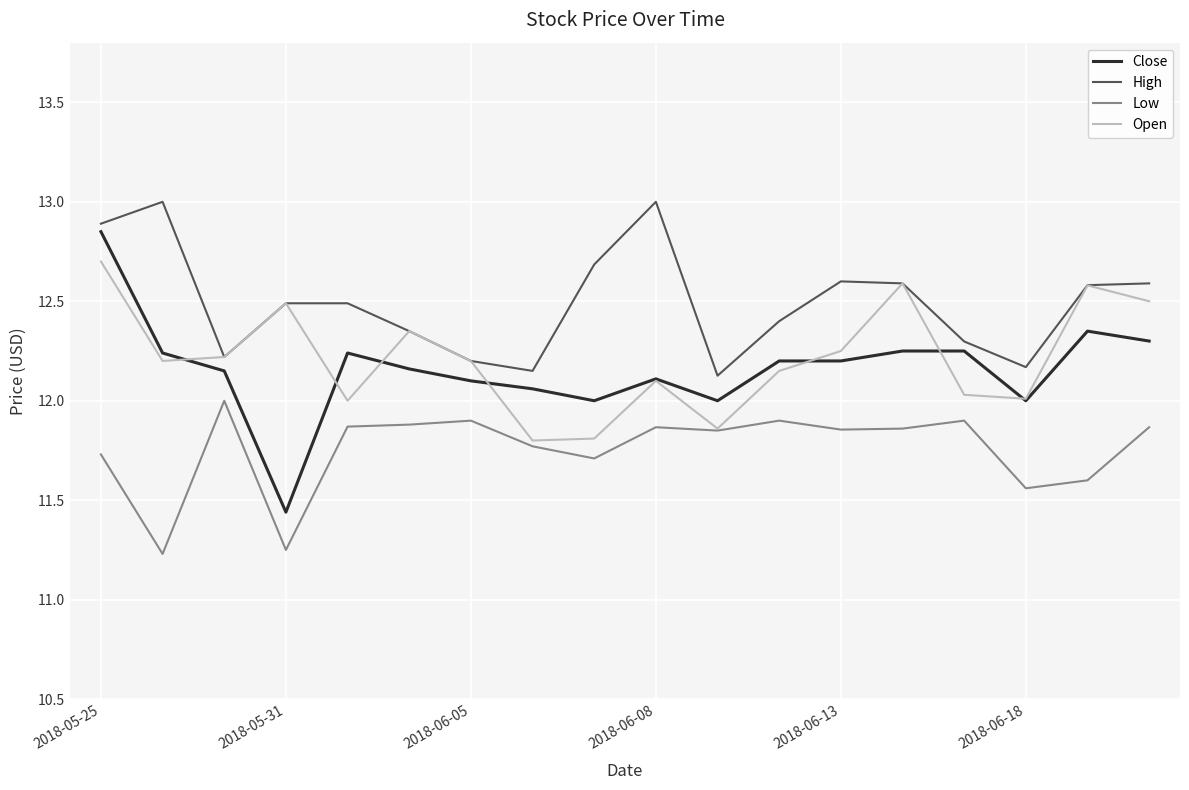

List the series in order of their peak value, highest first.

High, Close, Open, Low